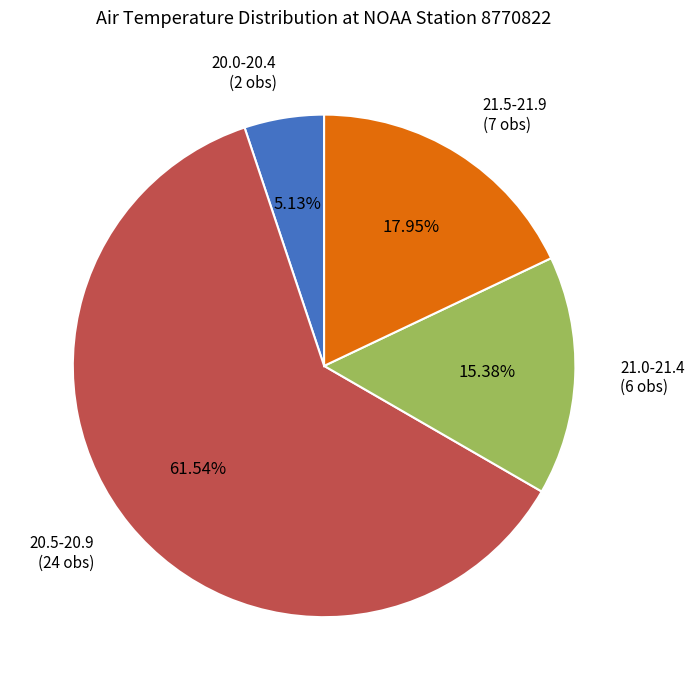

Approximately how many times larger is the value at 20.5-20.9 compared to 21.0-21.4?

4.0